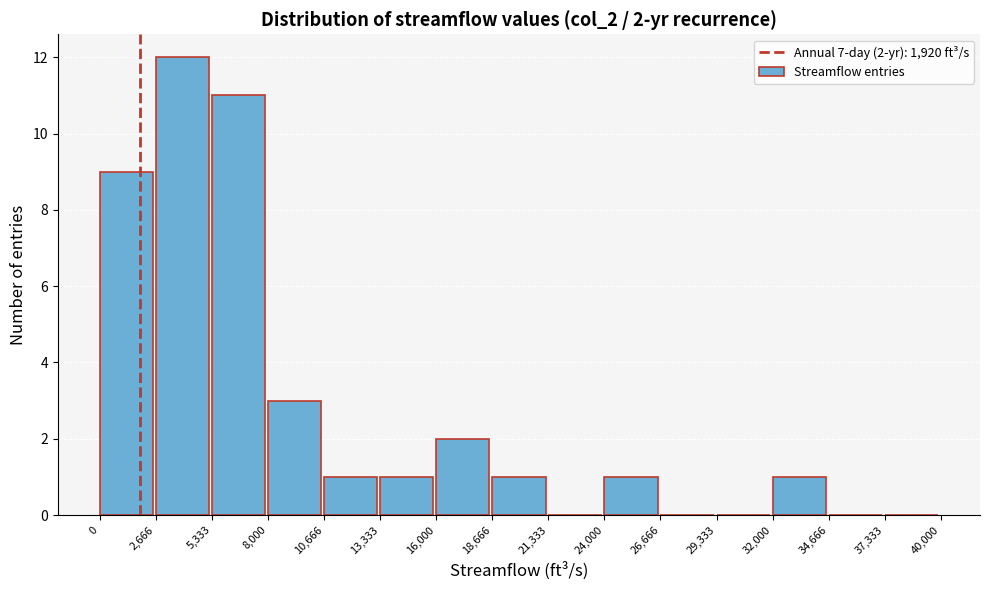

Over which range of the x-axis is the bar tallest?

2,666 to 5,333